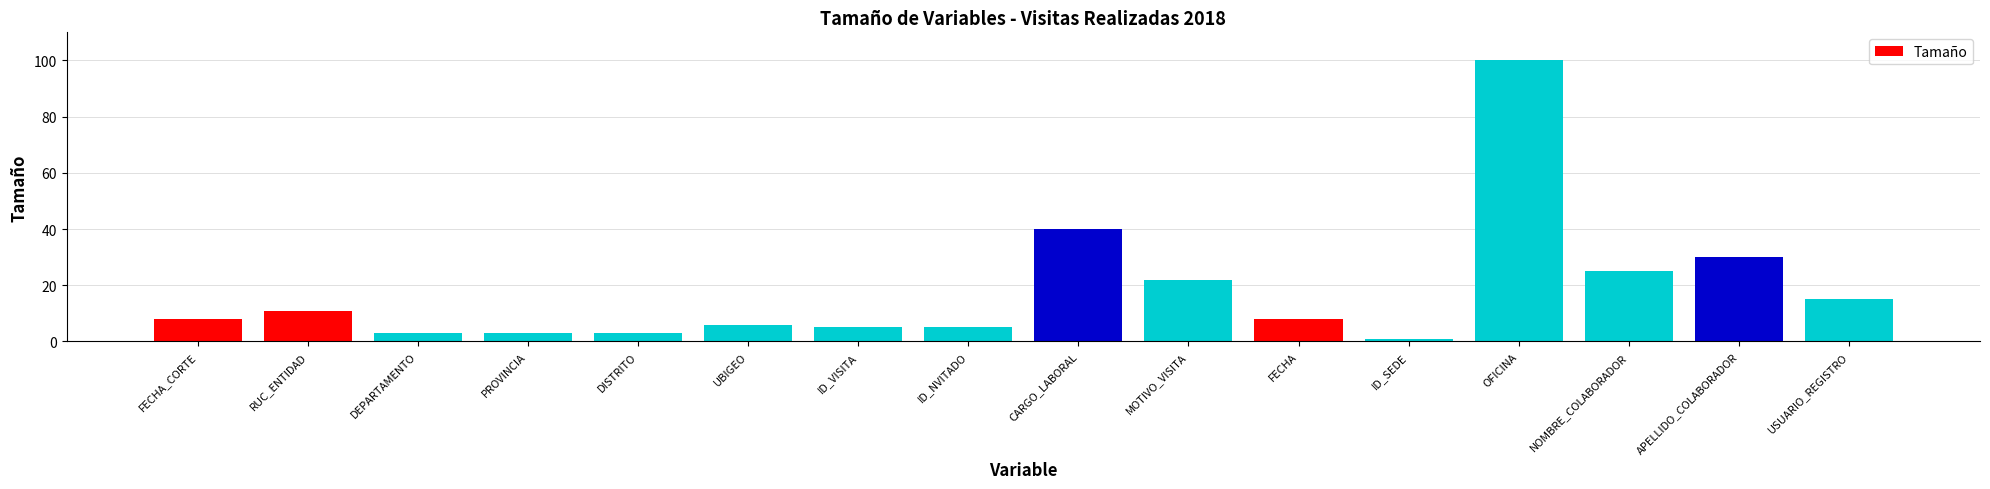

Reading right to left, list all the values displayed in this chart.

USUARIO_REGISTRO=15	APELLIDO_COLABORADOR=30	NOMBRE_COLABORADOR=25	OFICINA=100	ID_SEDE=1	FECHA=8	MOTIVO_VISITA=22	CARGO_LABORAL=40	ID_NVITADO=5	ID_VISITA=5	UBIGEO=6	DISTRITO=3	PROVINCIA=3	DEPARTAMENTO=3	RUC_ENTIDAD=11	FECHA_CORTE=8